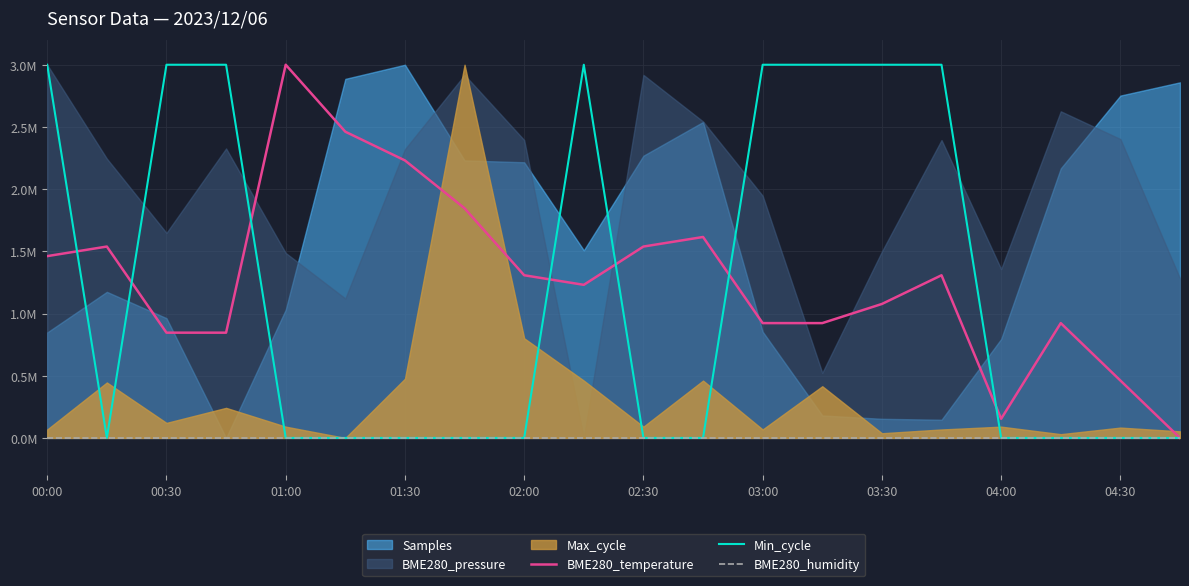

At which label does BME280_temperature first exceed 1307692?

00:00